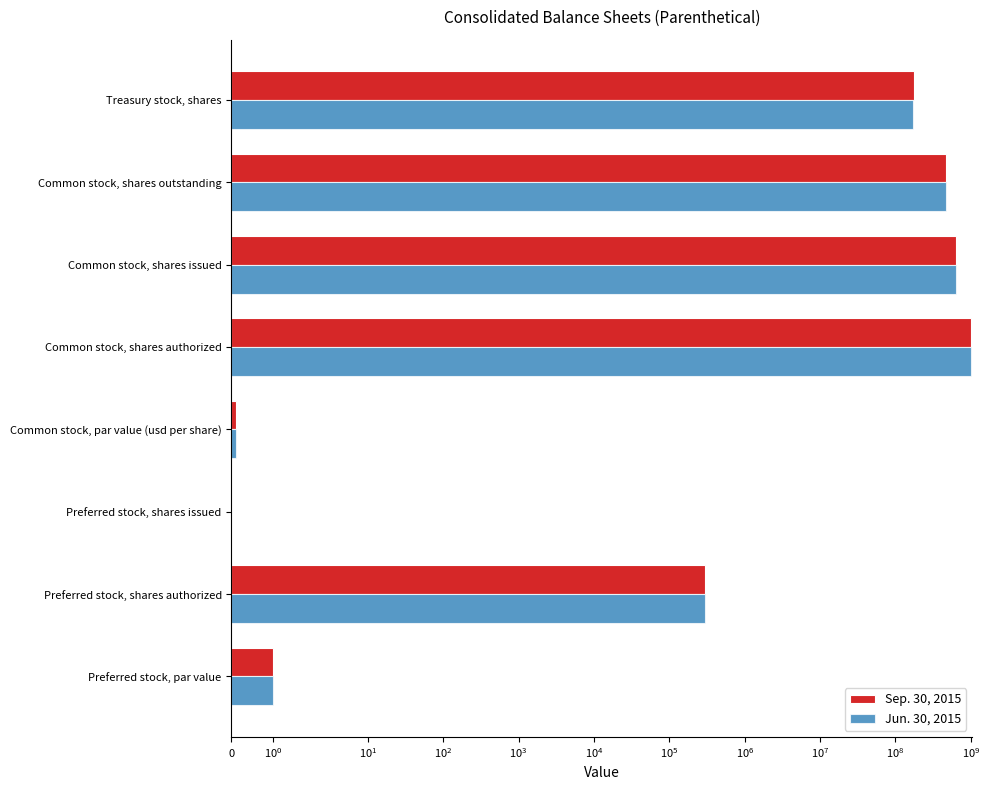

Which series changed the most between Preferred stock, par value and Common stock, shares issued?

Sep. 30, 2015